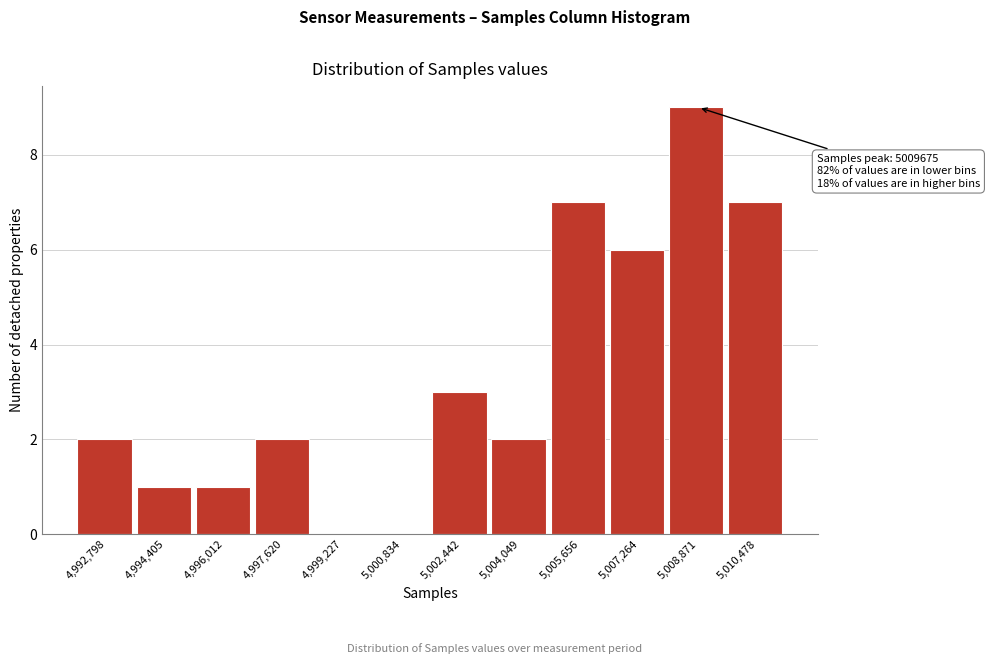

Reading left to right, transcribe all the data shown in this chart.

4,992,798=2	4,994,405=1	4,996,012=1	4,997,620=2	4,999,227=0	5,000,834=0	5,002,442=3	5,004,049=2	5,005,656=7	5,007,264=6	5,008,871=9	5,010,478=7